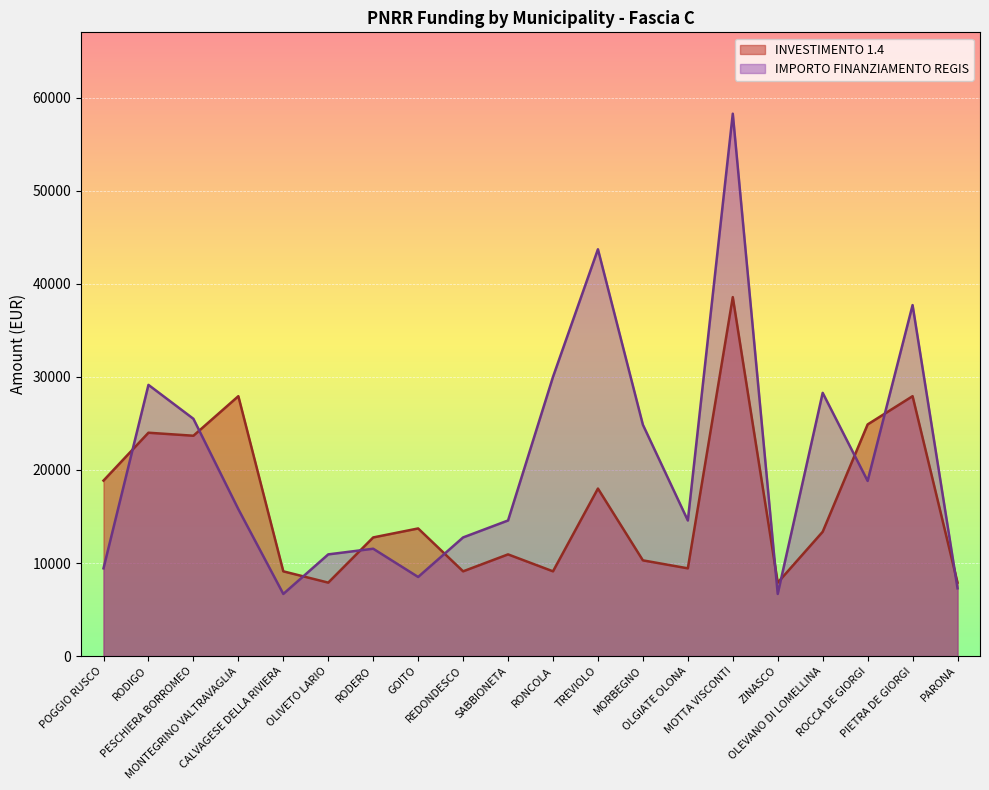

Which has a higher value, CALVAGESE DELLA RIVIERA or RODIGO?

RODIGO